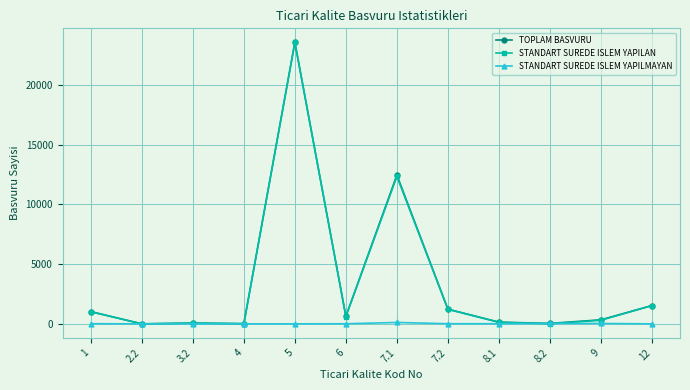

What is the highest value of the STANDART SUREDE ISLEM YAPILAN series?

23544